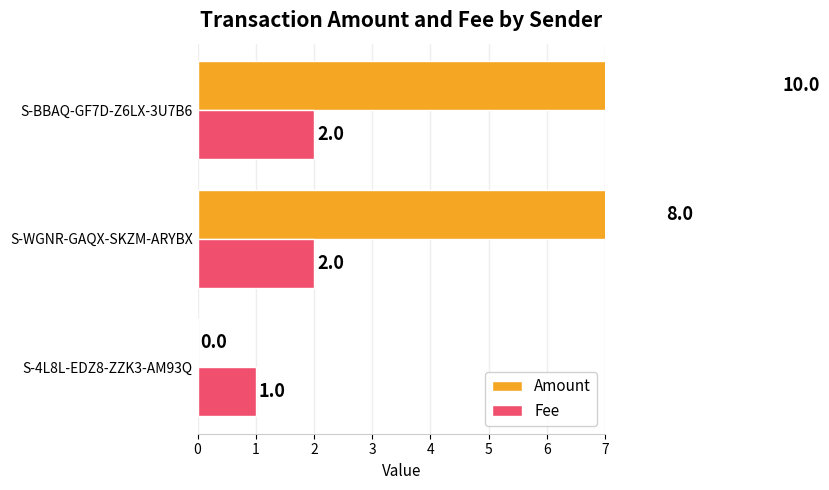

Reading right to left, extract all data points from this chart.

Amount: 10	8	0
Fee: 2	2	1